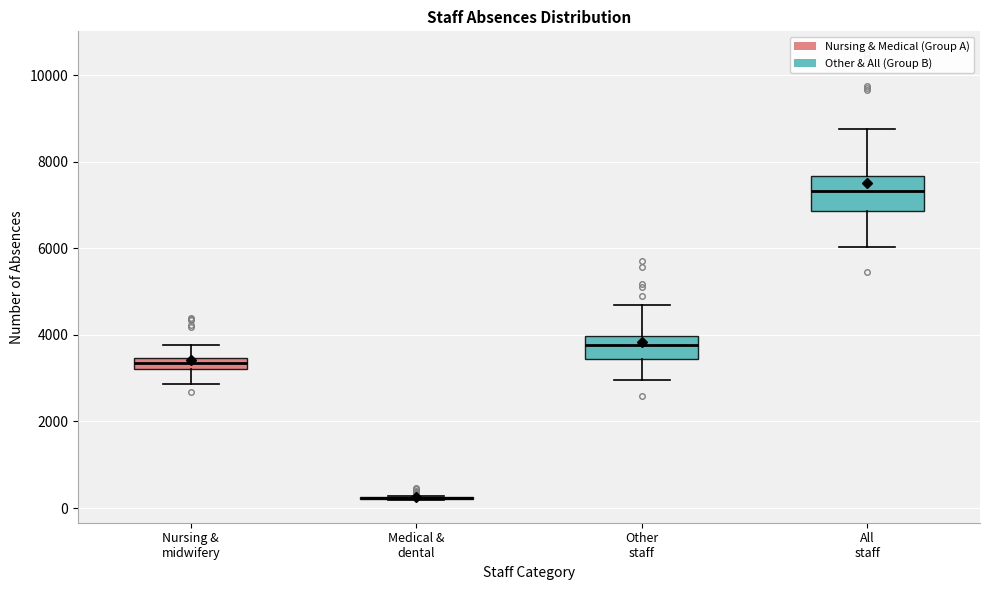

Which box is the tallest, from its lower edge to its upper edge?

All staff